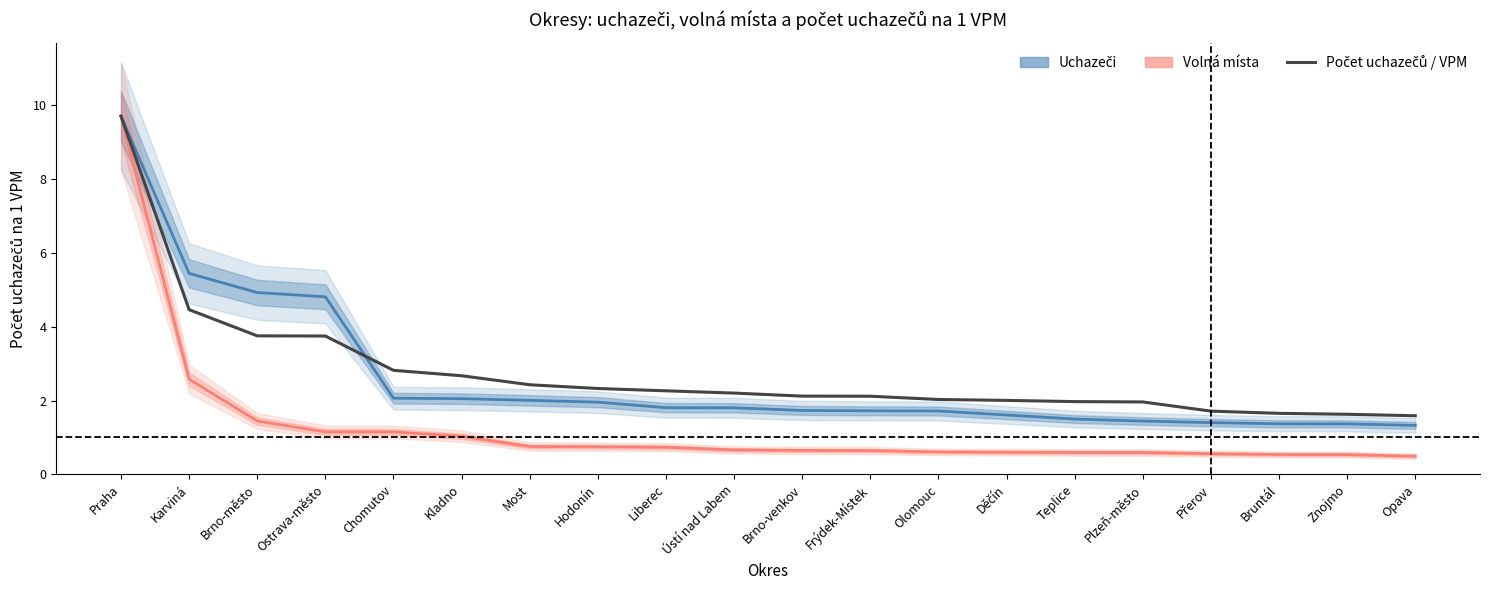

List the labels in order of Uchazeči o zaměstnání value, largest first.

Praha, Karviná, Brno-město, Ostrava-město, Chomutov, Kladno, Most, Hodonín, Liberec, Ústí nad Labem, Brno-venkov, Frýdek-Místek, Olomouc, Děčín, Teplice, Plzeň-město, Přerov, Bruntál, Znojmo, Opava